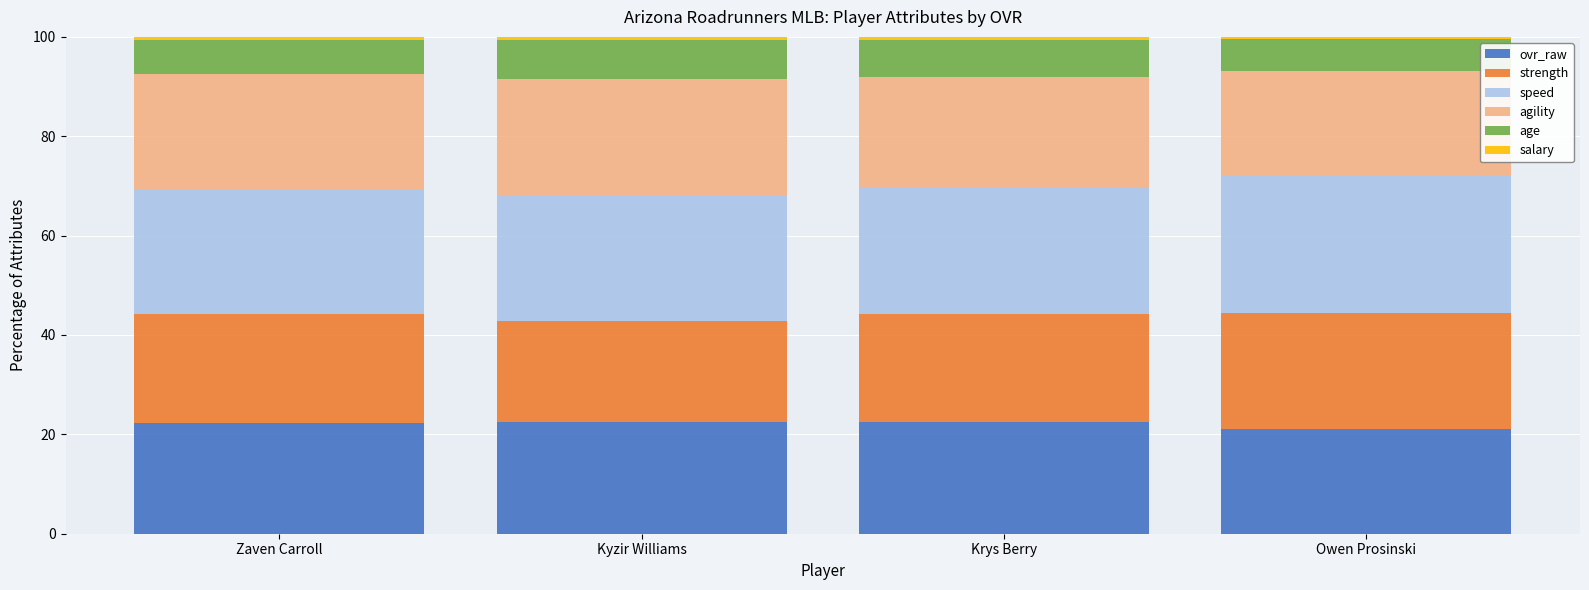

Is it true that ovr_raw equals 32.9 at Owen Prosinski?

False